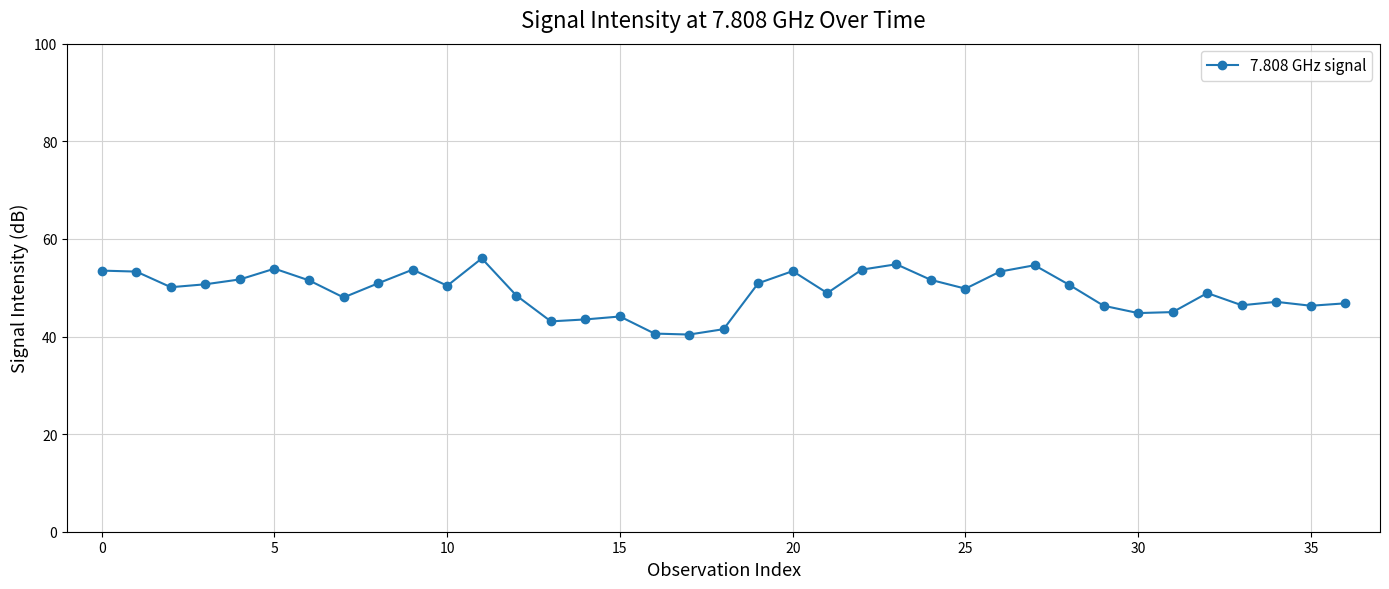

True or false: the data has more than 0 interior local peaks.

True